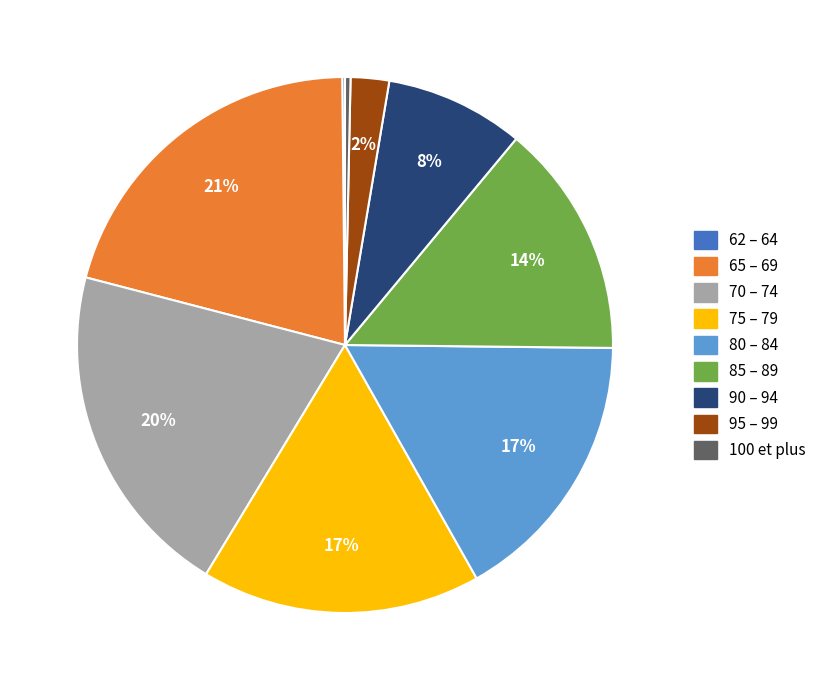

Which has a higher value, 70 – 74 or 75 – 79?

70 – 74